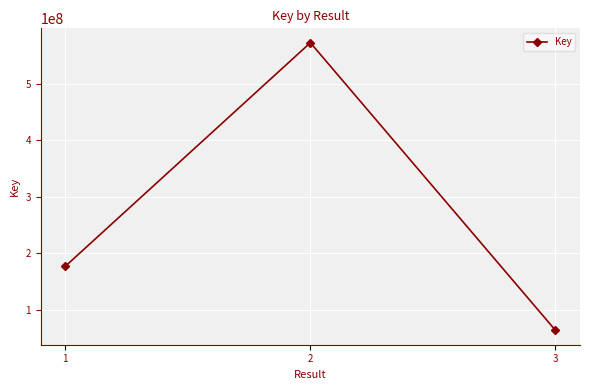

How many data points are less than 177315416?

1